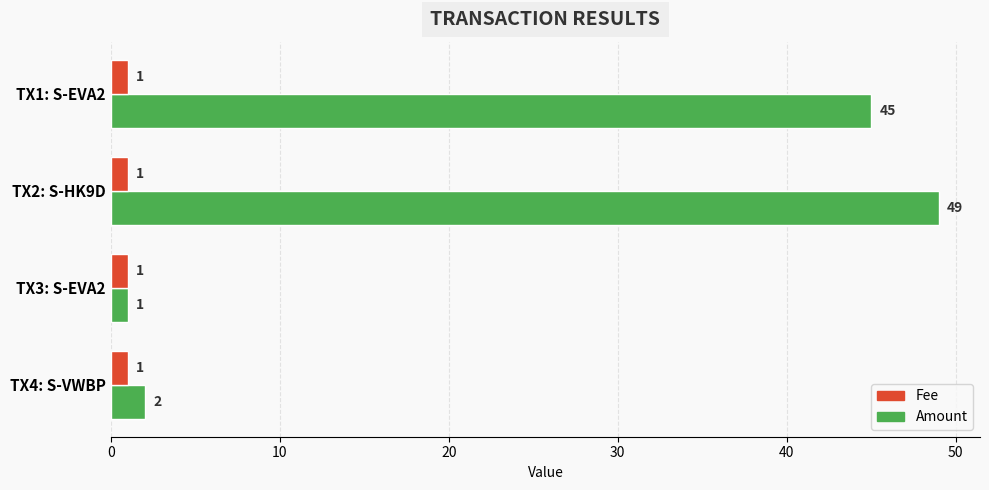

What is the maximum value shown in the chart?

49